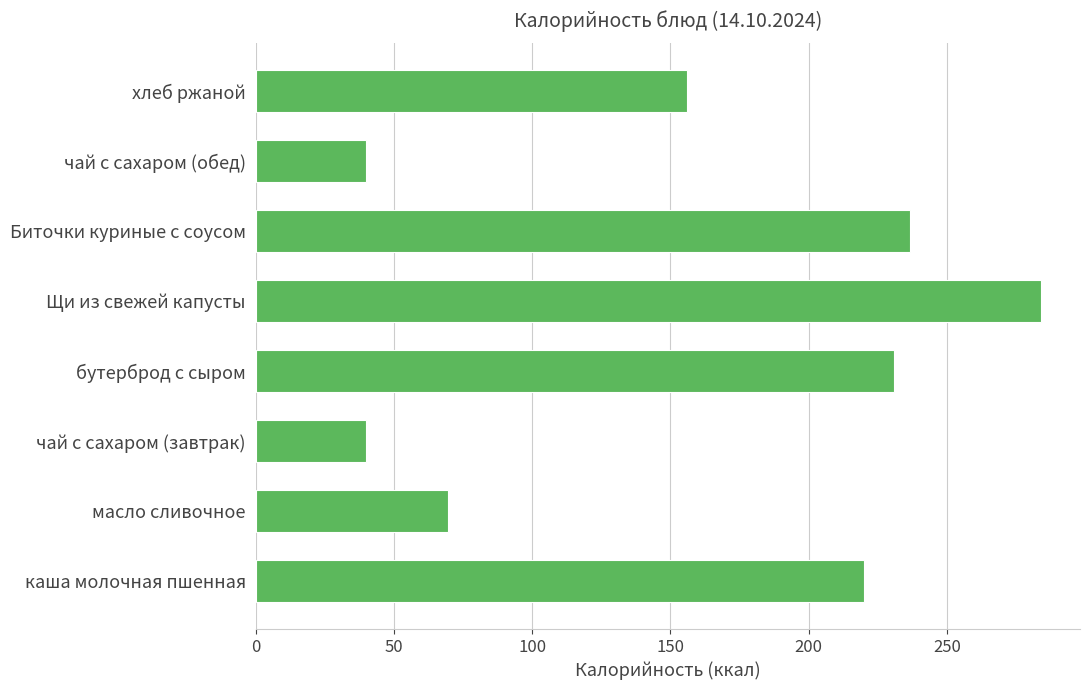

True or false: the data shows 40.0 at чай с сахаром (завтрак).

True